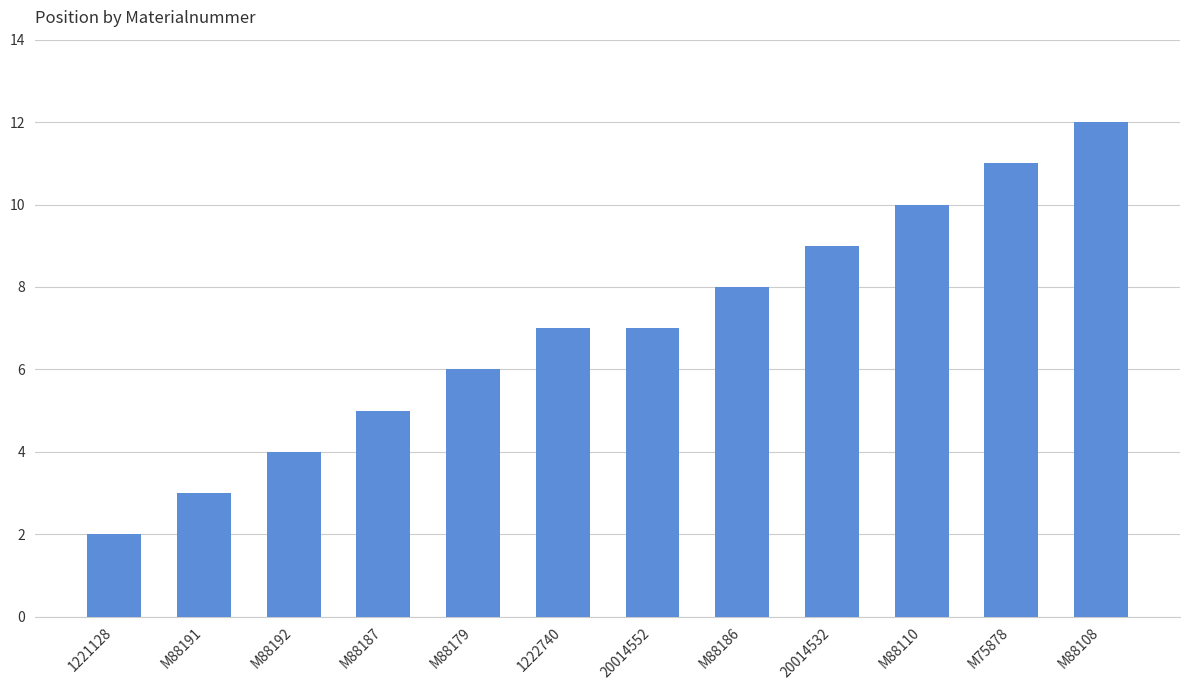

What is the sum of all values?

84